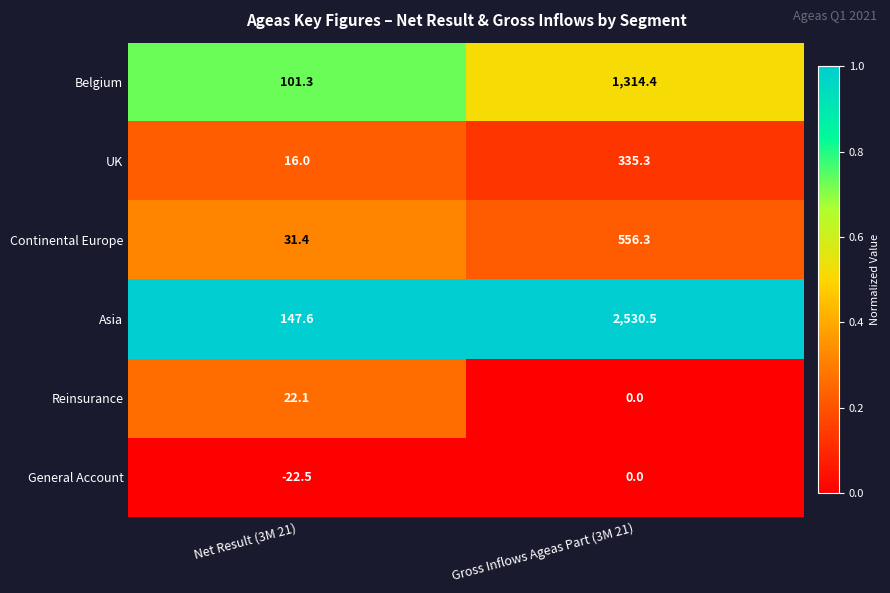

At which category is the sum across all series the highest?

Gross Inflows Ageas Part (3M 21)